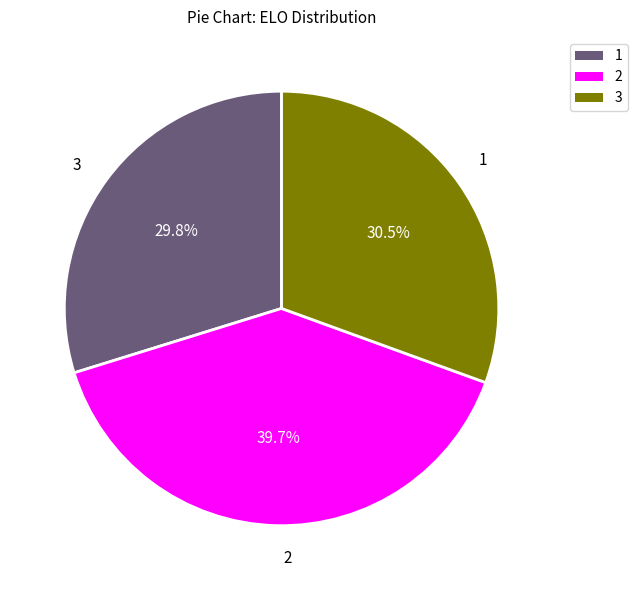

Count the number of slices in the pie.

3